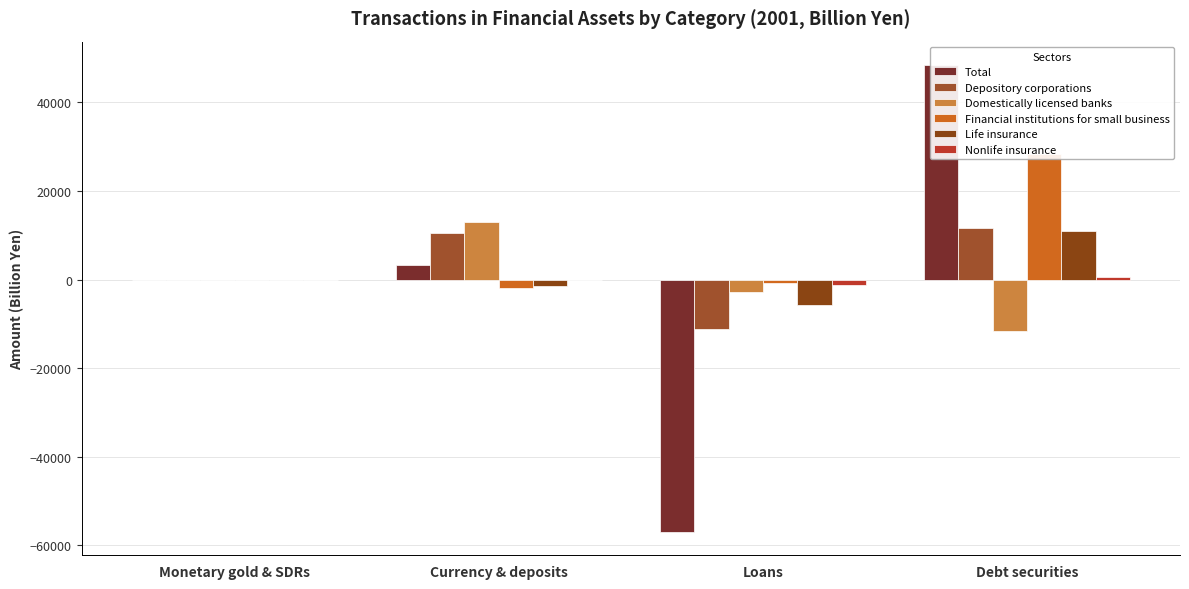

Which series has the widest spread of values?

Total